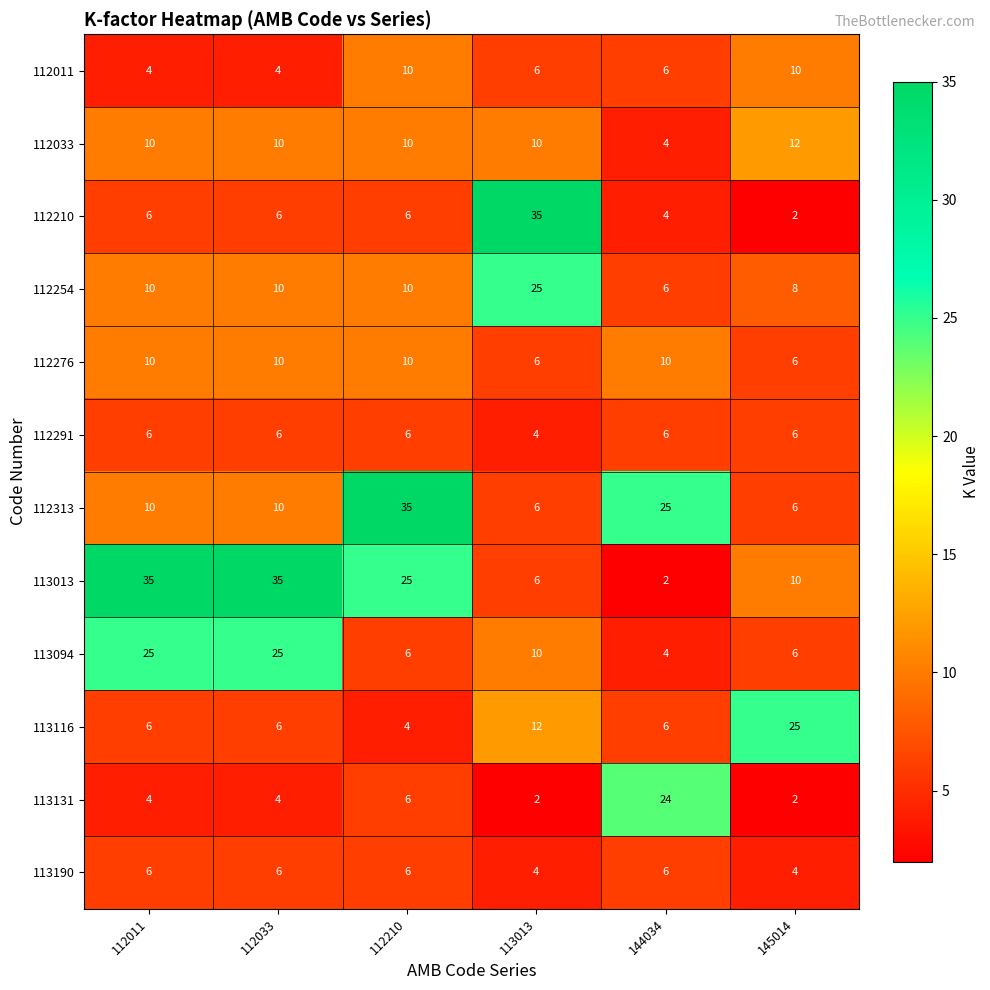

Count the number of categories in the chart.

6